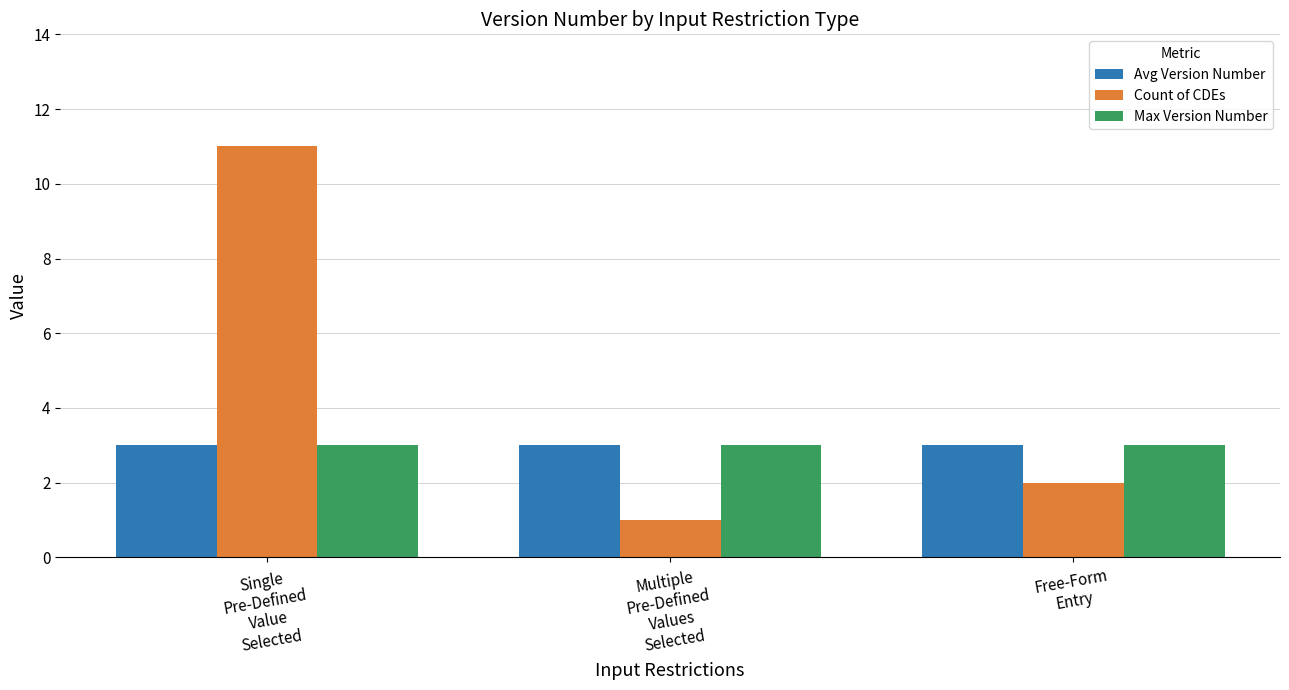

What is the value of the Max Version Number bar at the 3rd from the left?

3